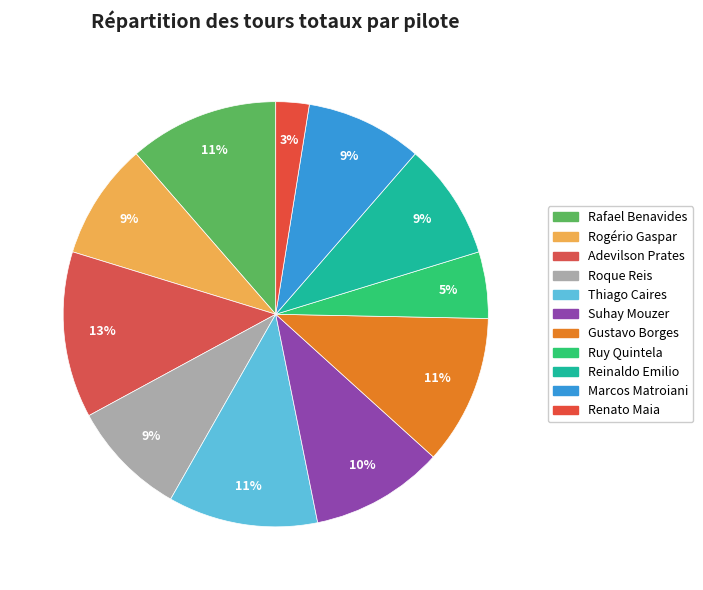

Rank the categories by value from lowest to highest.

Renato Maia, Ruy Quintela, Rogério Gaspar, Roque Reis, Reinaldo Emilio, Marcos Matroiani, Suhay Mouzer, Rafael Benavides, Thiago Caires, Gustavo Borges, Adevilson Prates